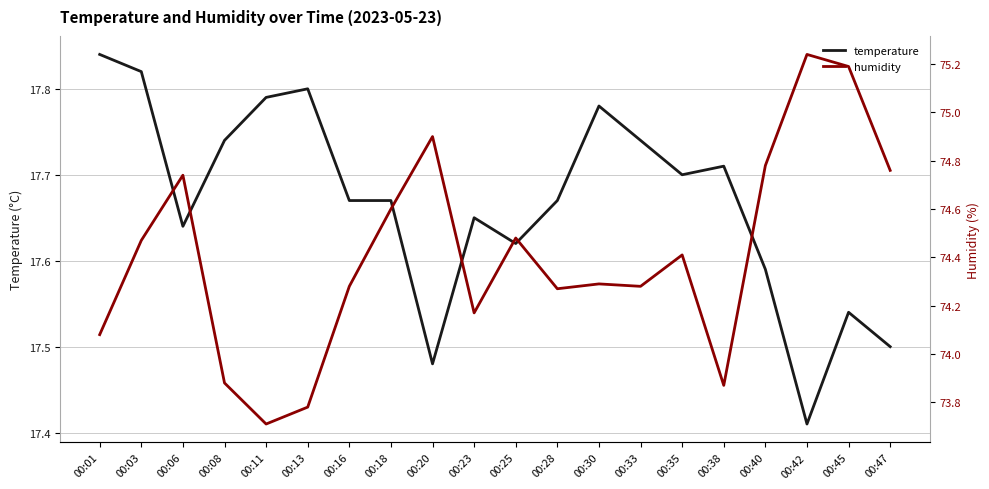

Rank the series by their average value, from lowest to highest.

temperature, humidity